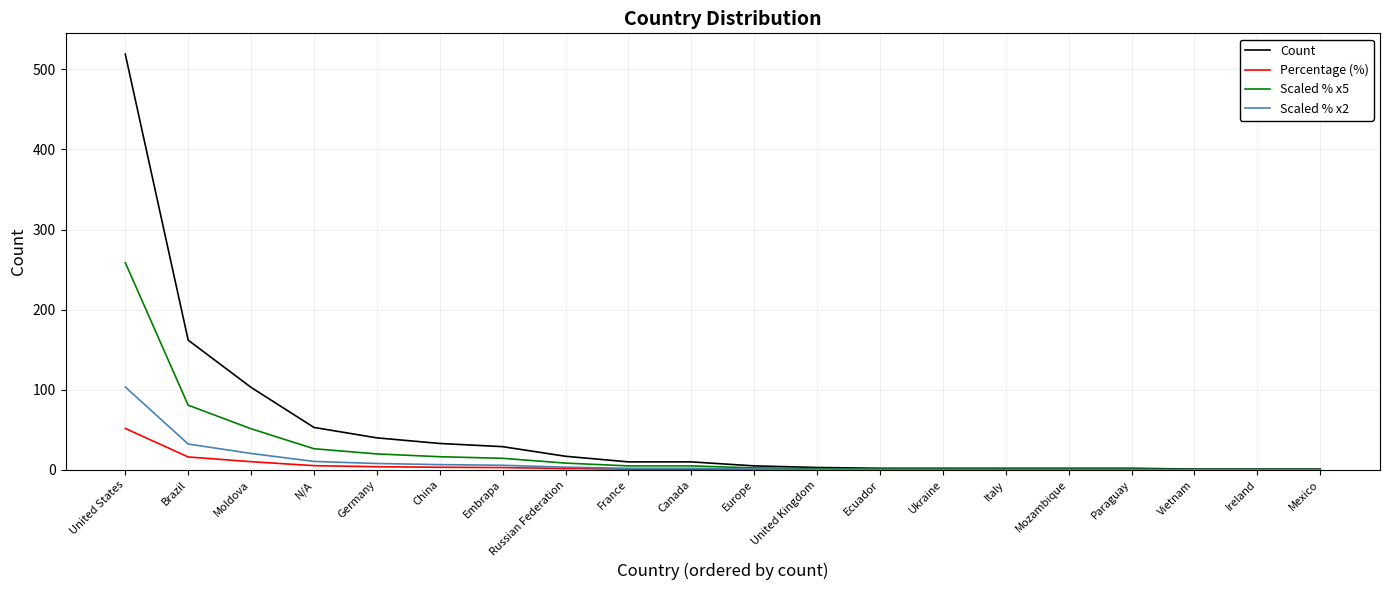

At which label does Count reach its peak?

United States